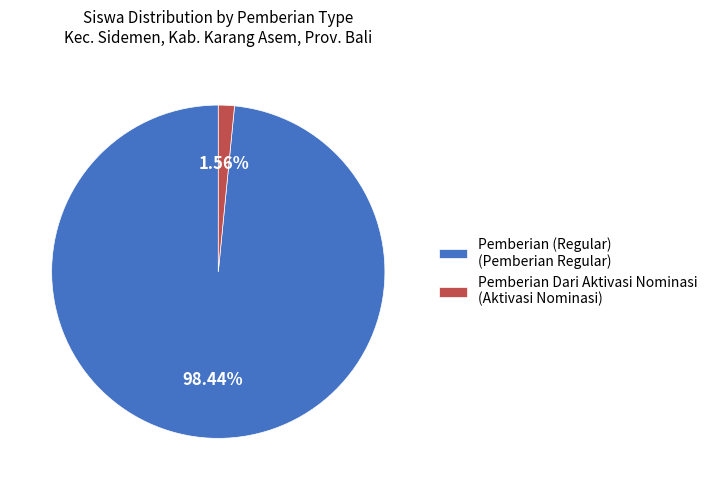

To the nearest percent, what is the difference between the largest and smallest slice percentages?

97%